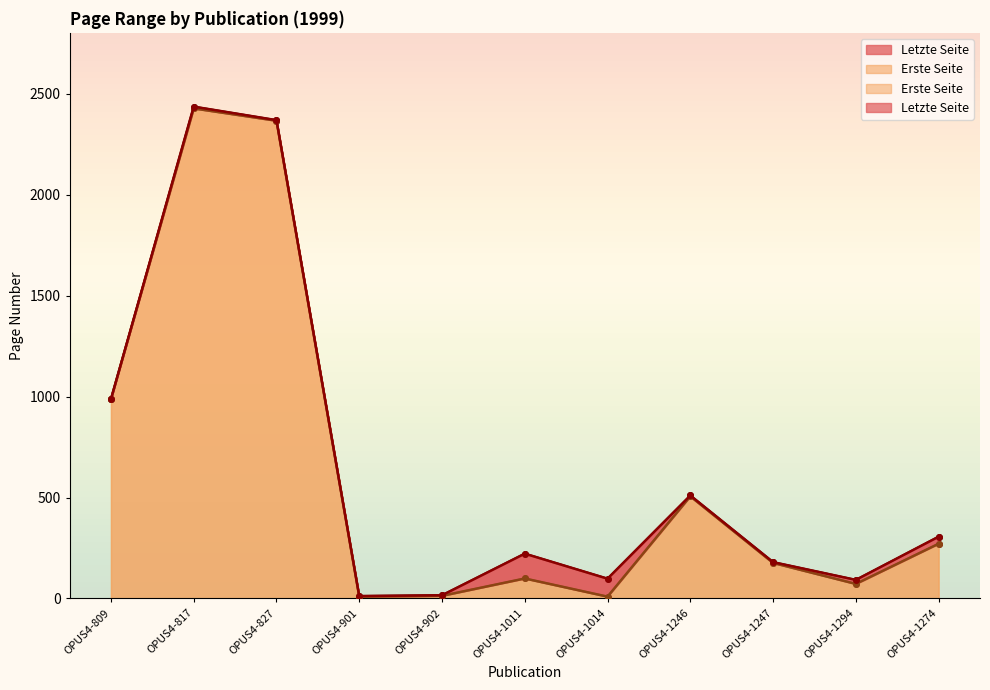

Reading right to left, what are all the values shown in this chart?

Erste Seite: OPUS4-1274=271	OPUS4-1294=72	OPUS4-1247=176	OPUS4-1246=506	OPUS4-1014=9	OPUS4-1011=99	OPUS4-902=13	OPUS4-901=9	OPUS4-827=2366	OPUS4-817=2427	OPUS4-809=987
Letzte Seite: OPUS4-1274=306	OPUS4-1294=92	OPUS4-1247=180	OPUS4-1246=510	OPUS4-1014=98	OPUS4-1011=222	OPUS4-902=16	OPUS4-901=12	OPUS4-827=2369	OPUS4-817=2436	OPUS4-809=987